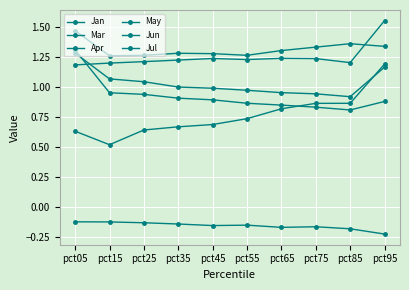

How many distinct data groups are displayed?

6